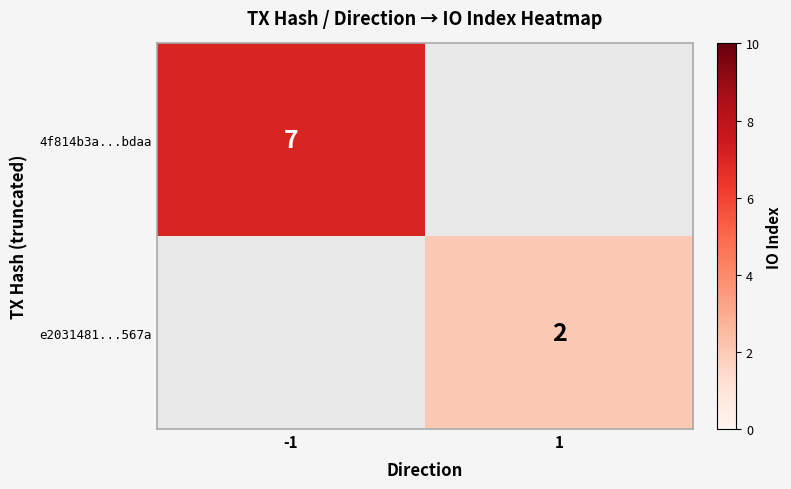

Between 1 and -1, which is larger?

-1